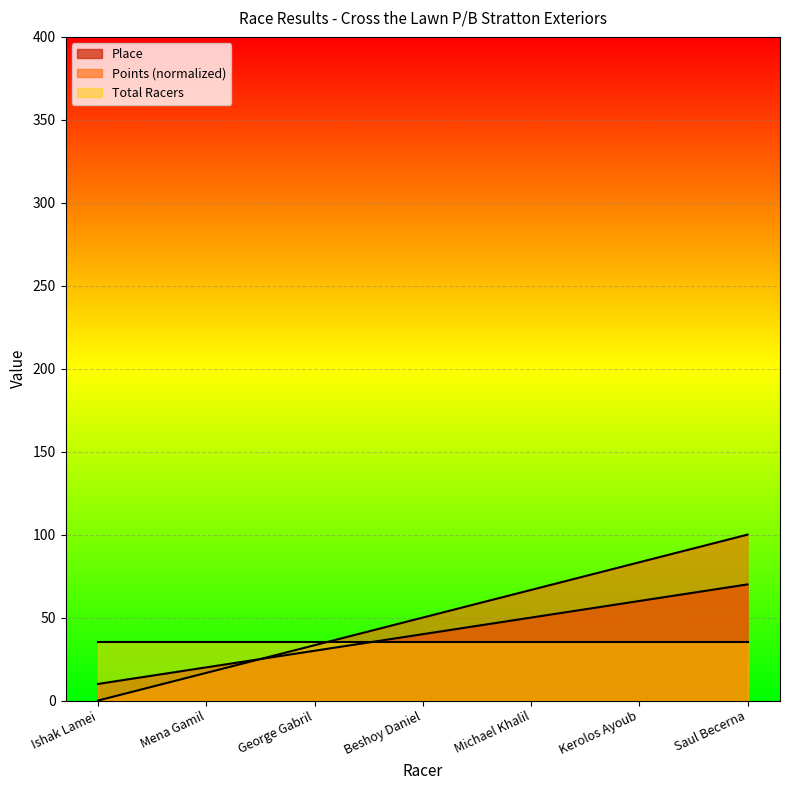

List the series in order of their overall mean, highest first.

Points (normalized), Place, Total Racers